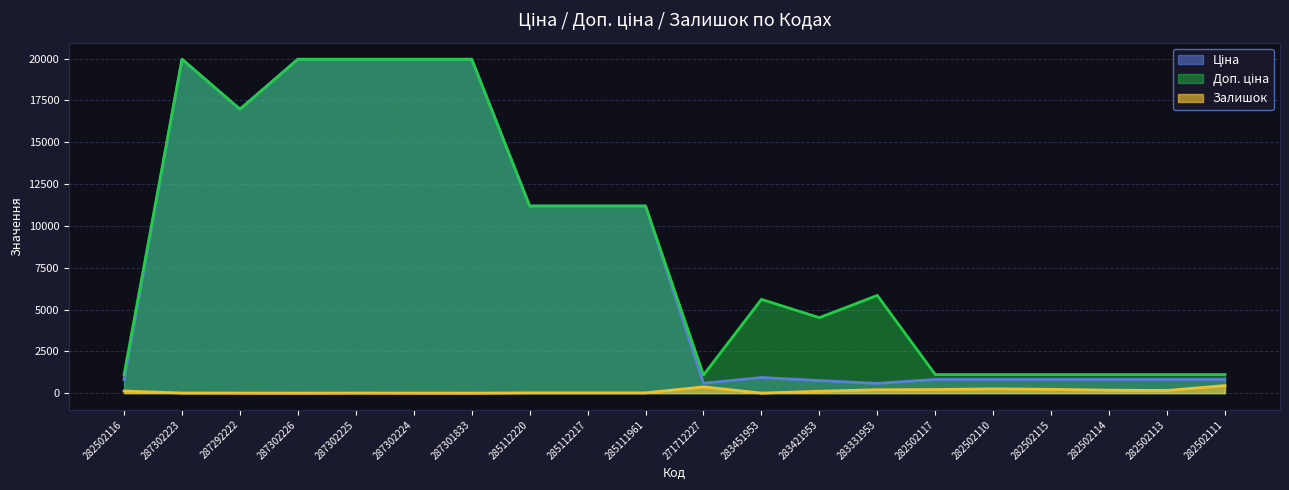

Rank the categories by Доп. ціна value from highest to lowest.

287302223, 287302226, 287302225, 287302224, 287301833, 287292222, 285112220, 285112217, 285111961, 283331953, 283451953, 283421953, 282502116, 282502117, 282502110, 282502115, 282502114, 282502113, 282502111, 271712227